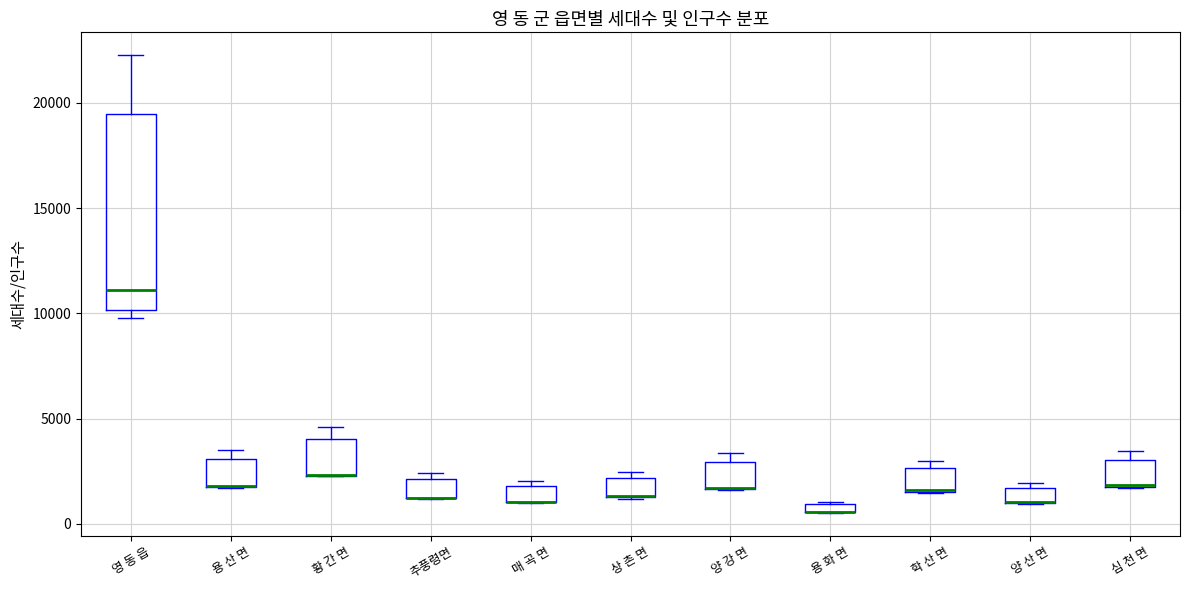

Where is the upper edge of the box for 양 산 면 on the y-axis? The values are not printed on the chart, so give them approximately, as read against the axis.

1500